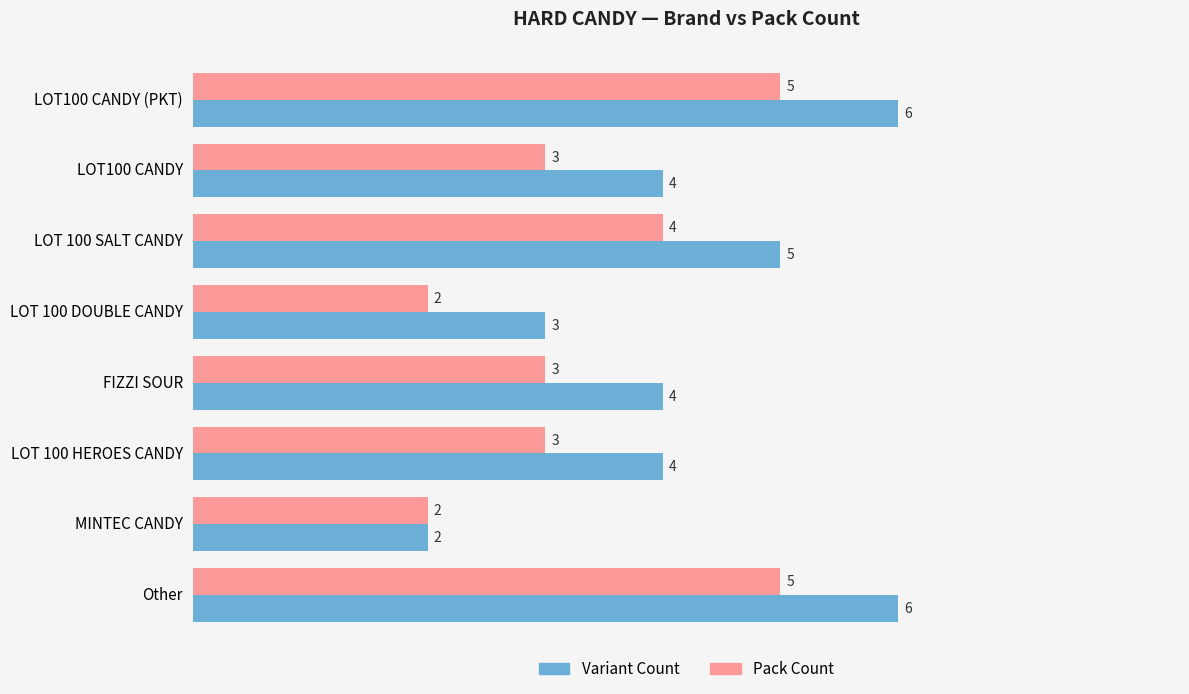

Which series has the largest range (max minus min)?

Variant Count